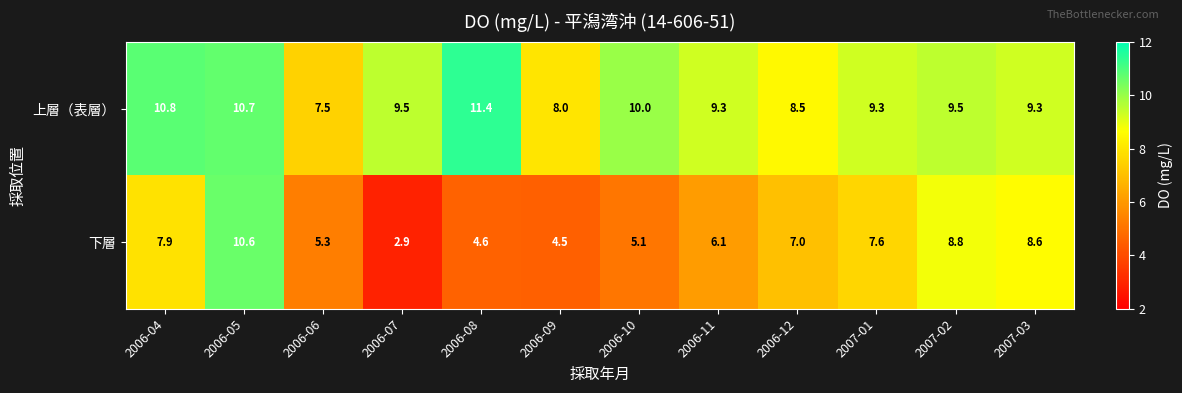

Reading left to right, transcribe all the data shown in this chart.

上層（表層）: 10.8	10.7	7.5	9.5	11.4	8.0	10.0	9.3	8.5	9.3	9.5	9.3
下層: 7.9	10.6	5.3	2.9	4.6	4.5	5.1	6.1	7.0	7.6	8.8	8.6